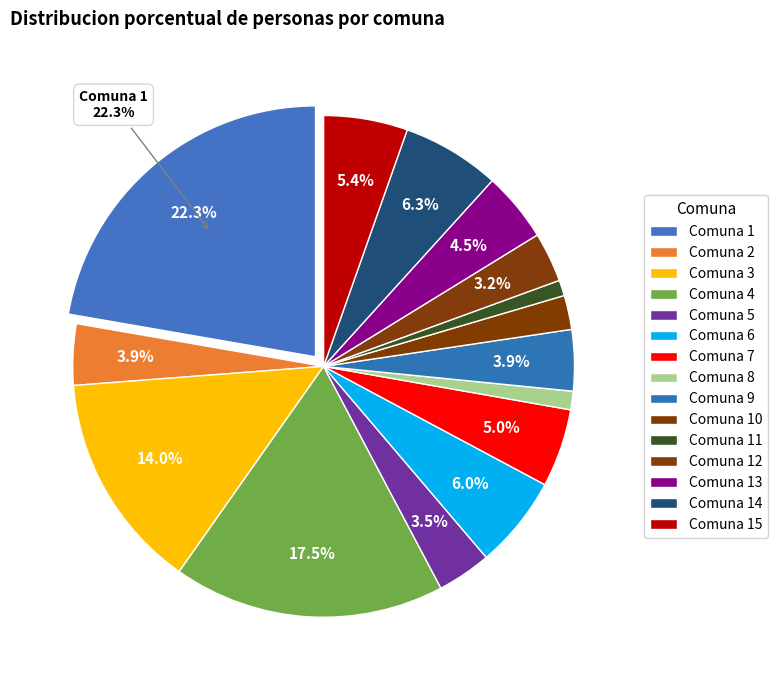

Count the number of slices in the pie.

15